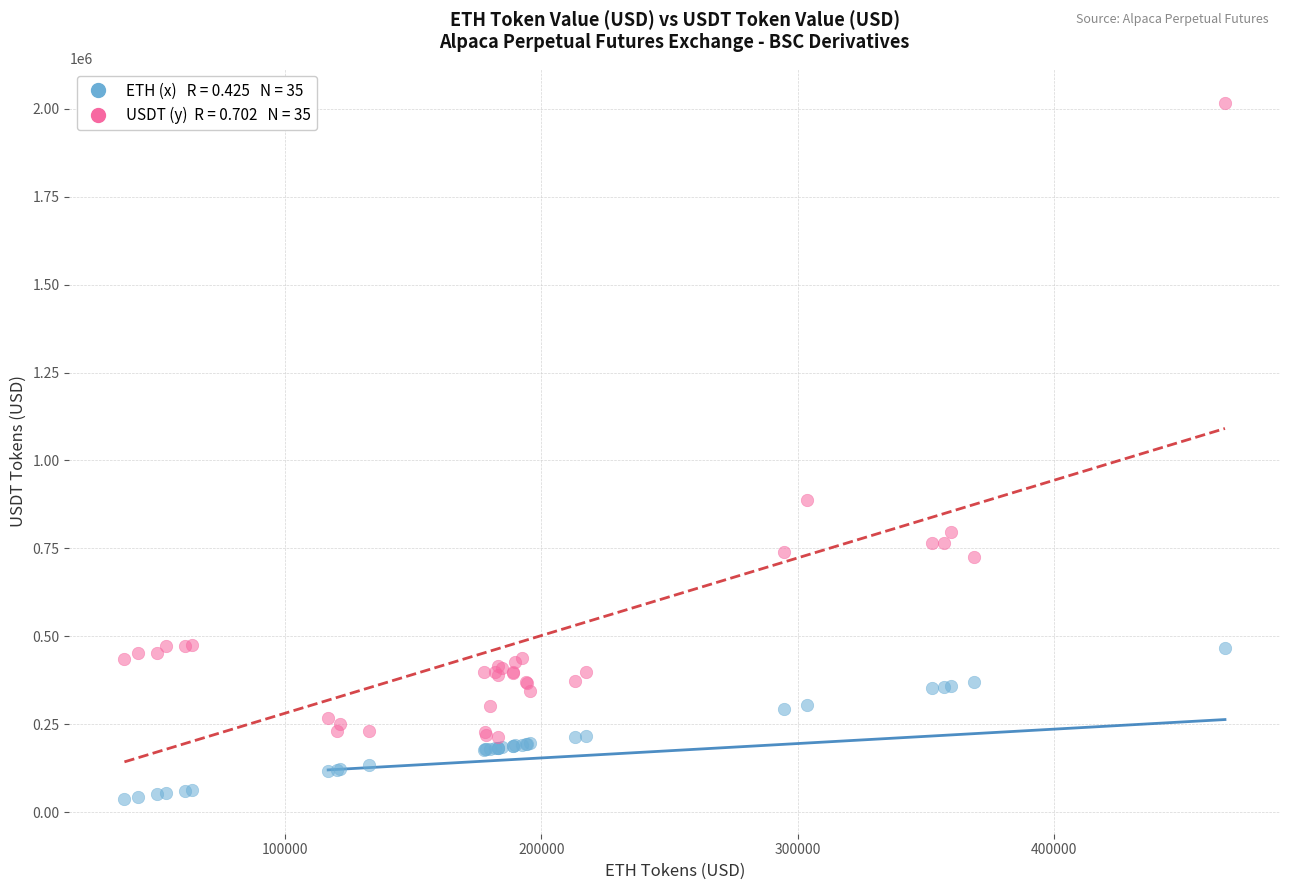

Across all series, what Y value is closest to 1026360?

887717.0